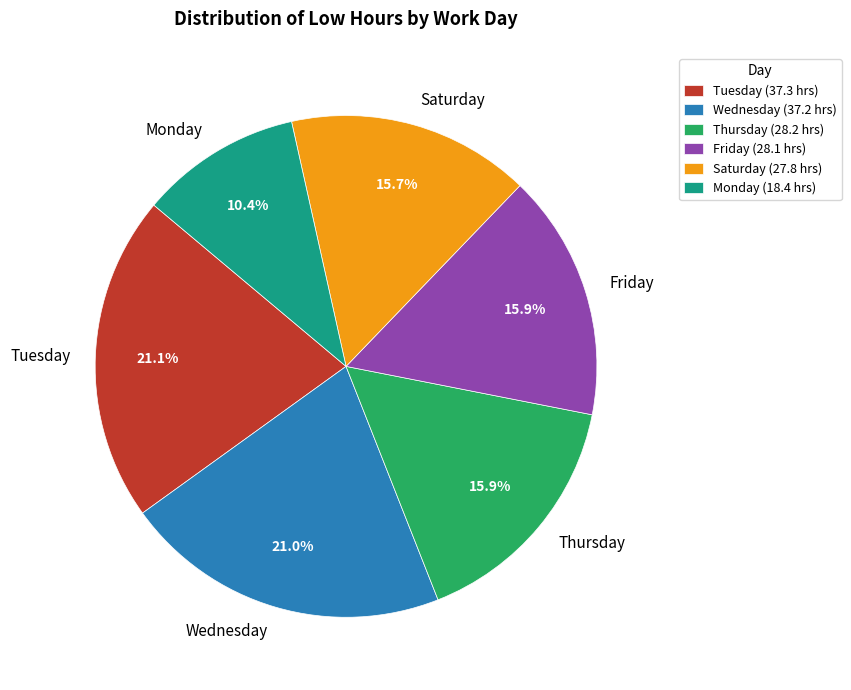

Approximately how many times larger is the value at Monday compared to Wednesday?

0.5